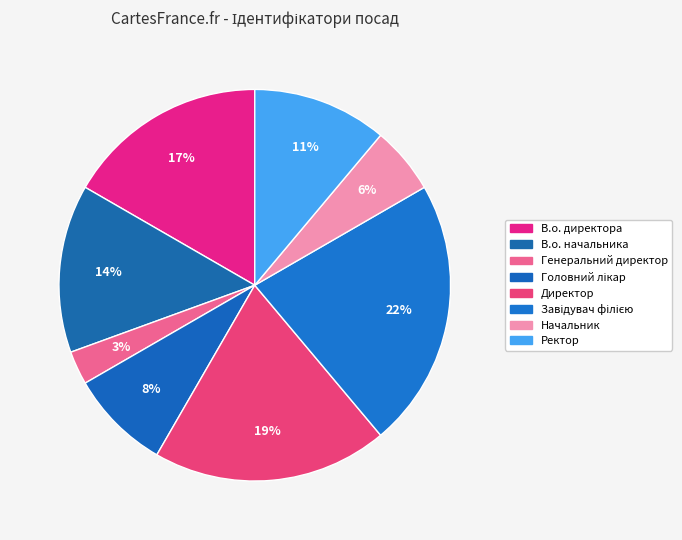

To the nearest percent, what is the average slice percentage?

12%